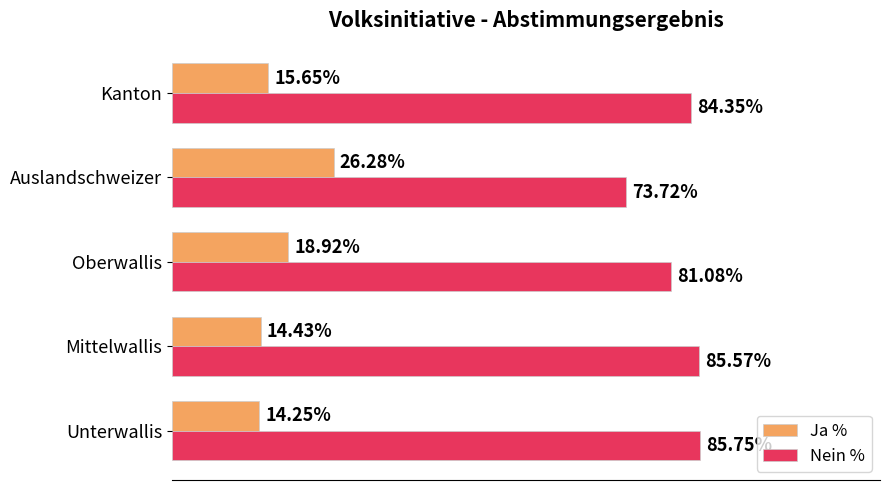

Rank the categories by Ja % value from highest to lowest.

Auslandschweizer, Oberwallis, Kanton, Mittelwallis, Unterwallis